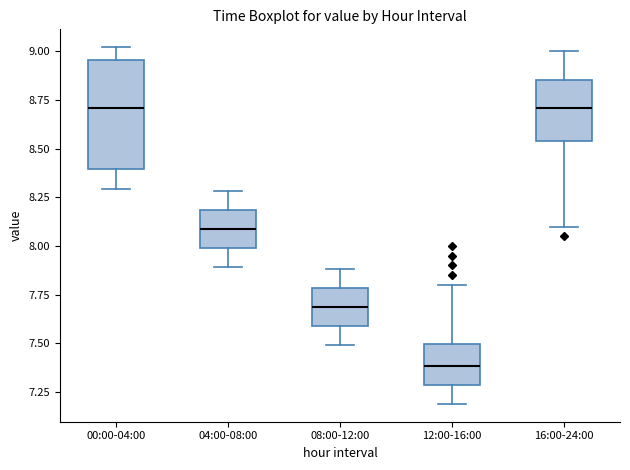

Which box is the tallest, from its lower edge to its upper edge?

00:00-04:00